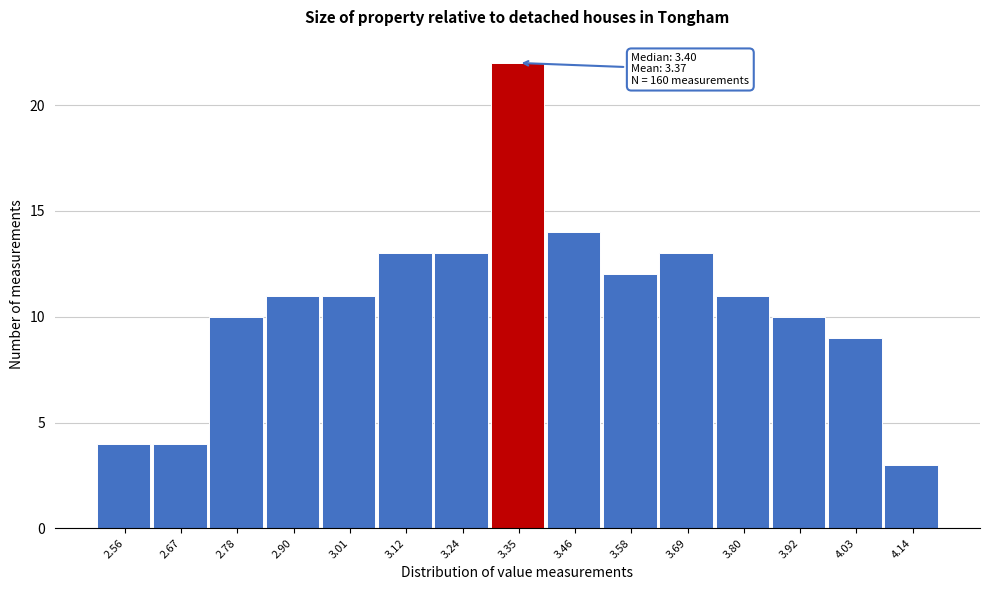

Which range on the x-axis has the tallest bar?

3.30 to 3.40